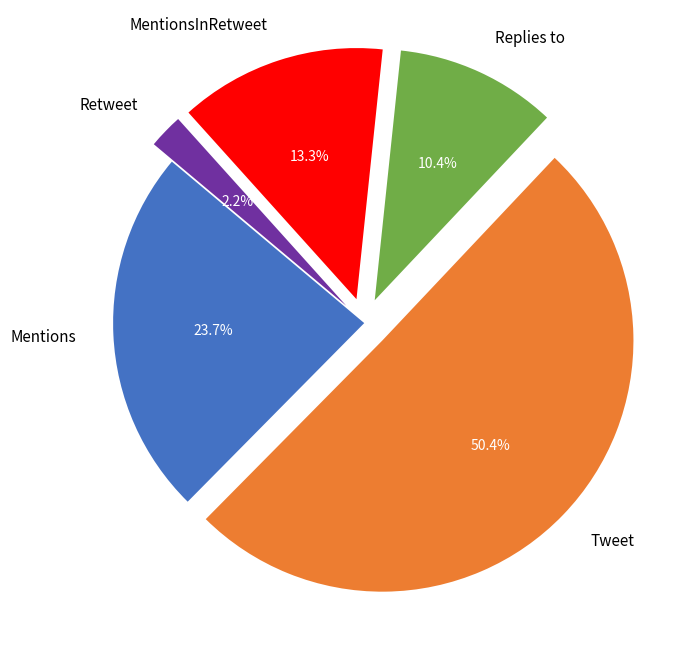

To the nearest percent, what is the difference between the largest and smallest slice percentages?

48%